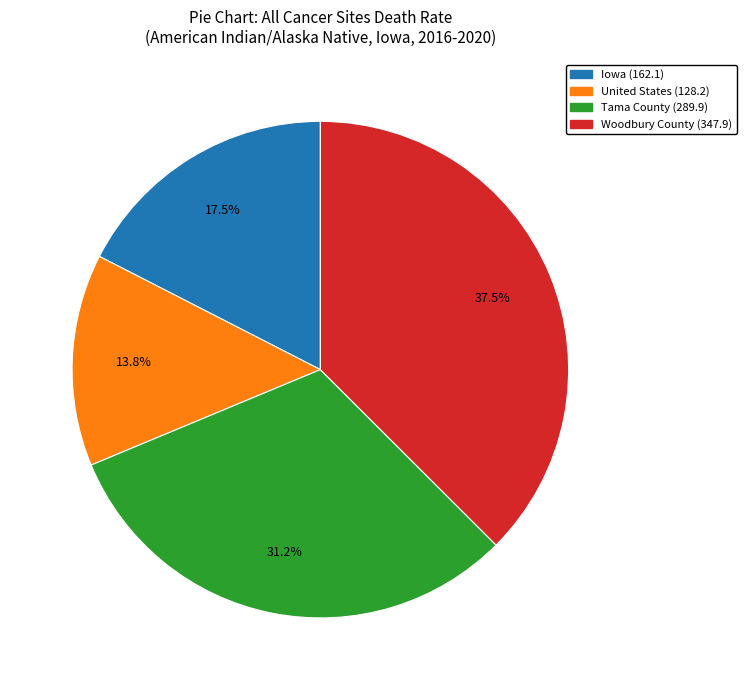

How many slices are in this pie chart?

4